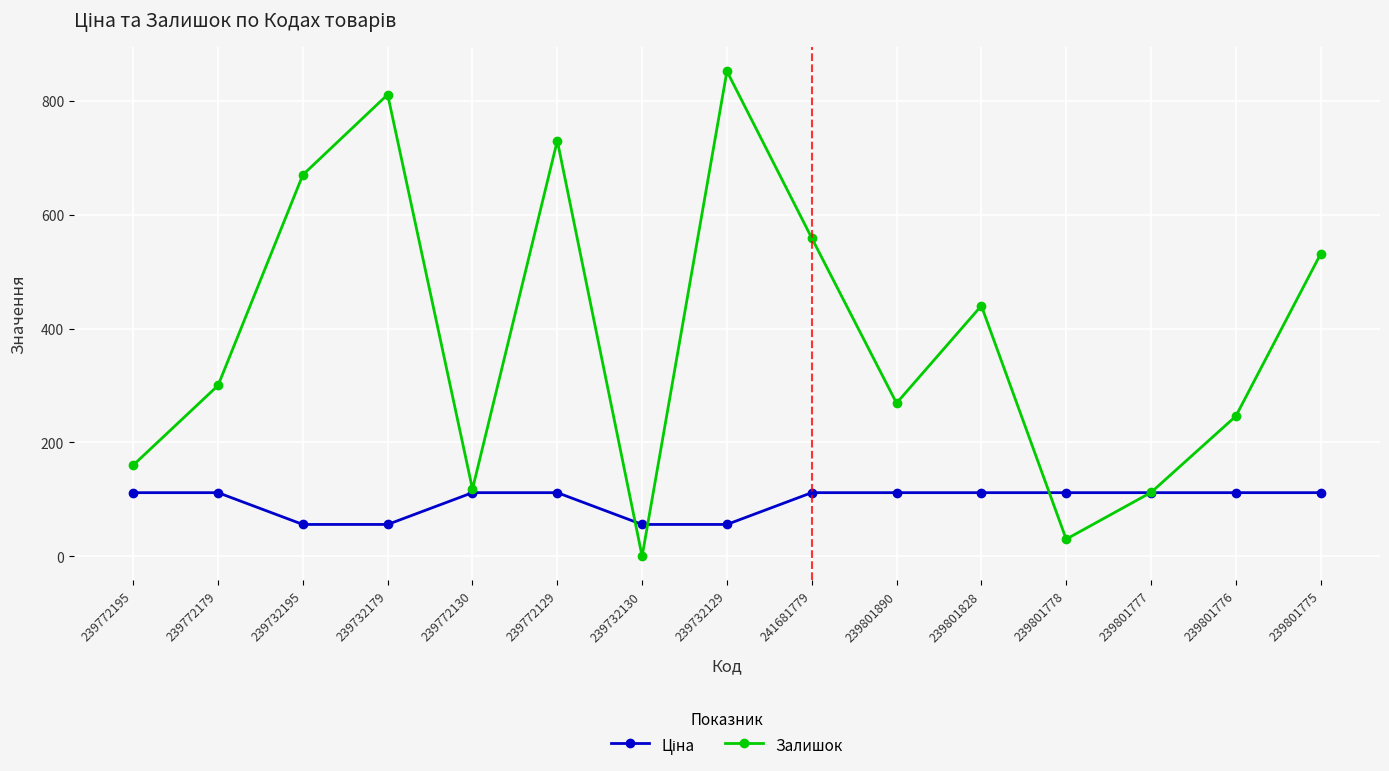

Which series has the largest total across all categories?

Залишок